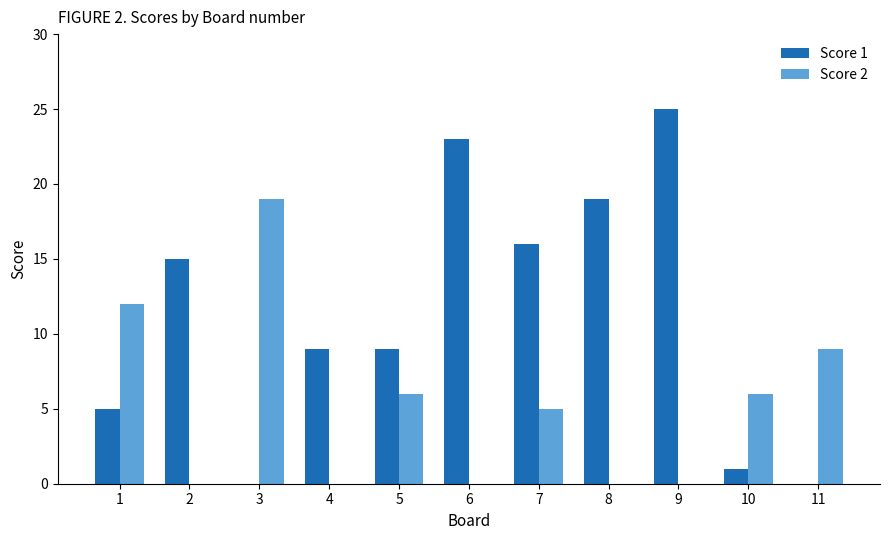

Count the Score 2 values in the range 0 to 9.

9